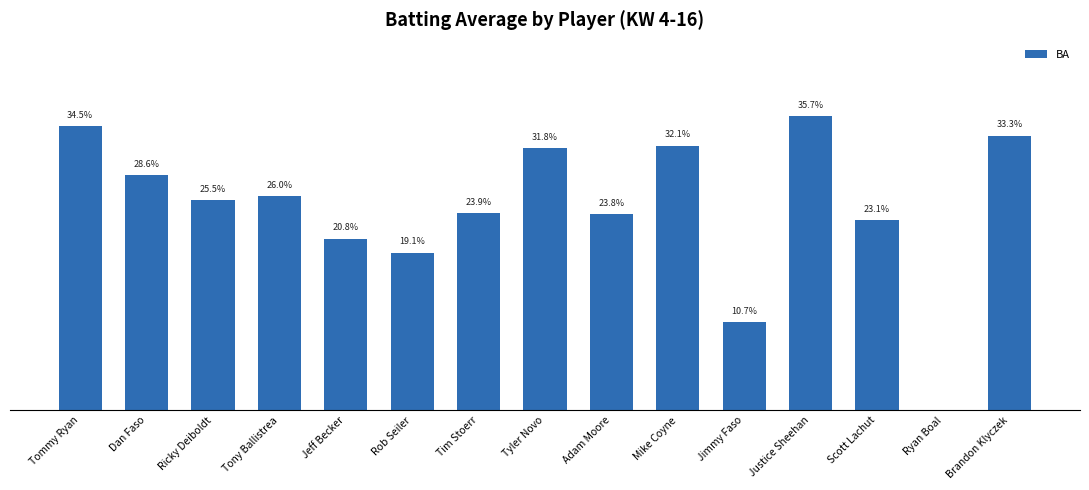

Are the bars horizontal?

No